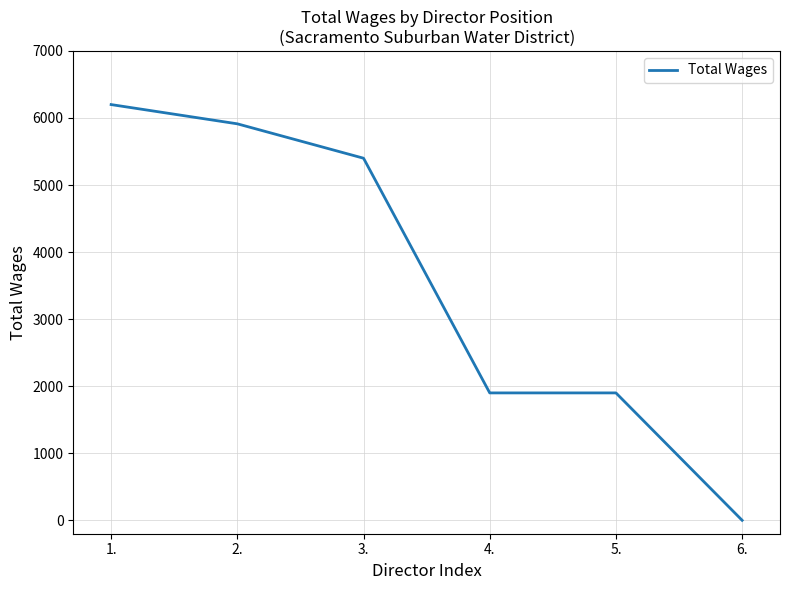

Reading left to right, list all the values displayed in this chart.

1.=6200	2.=5913	3.=5400	4.=1900	5.=1900	6.=0